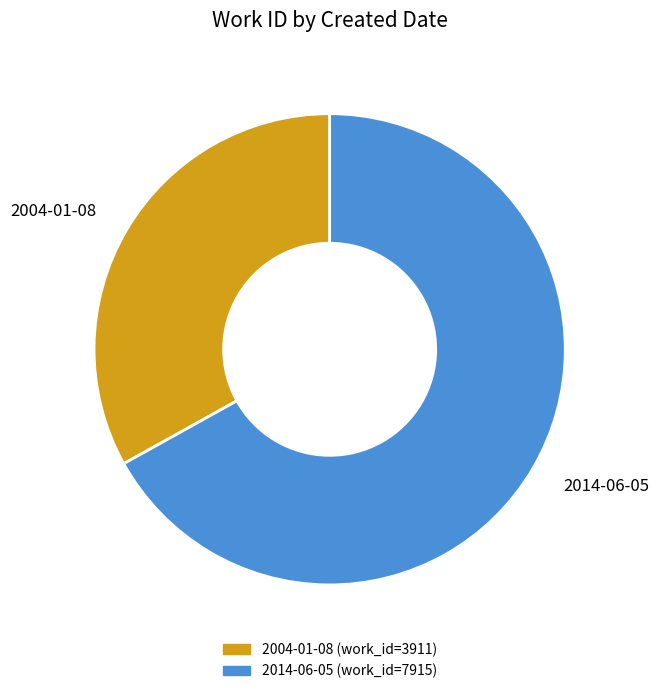

Is it true that 2004-01-08 is 22% of the pie?

False